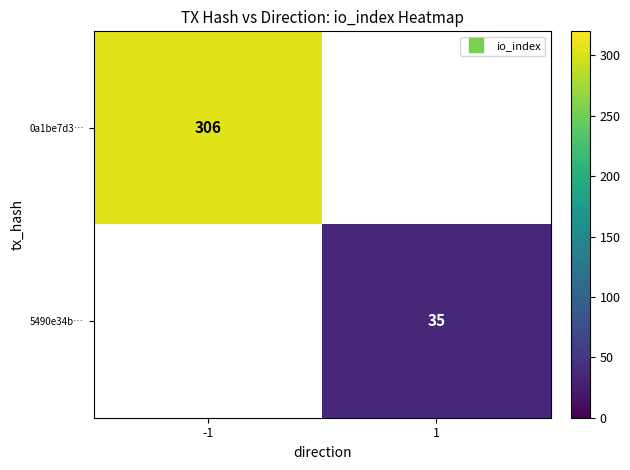

List the series in order of their overall mean, highest first.

0a1be7d3…, 5490e34b…